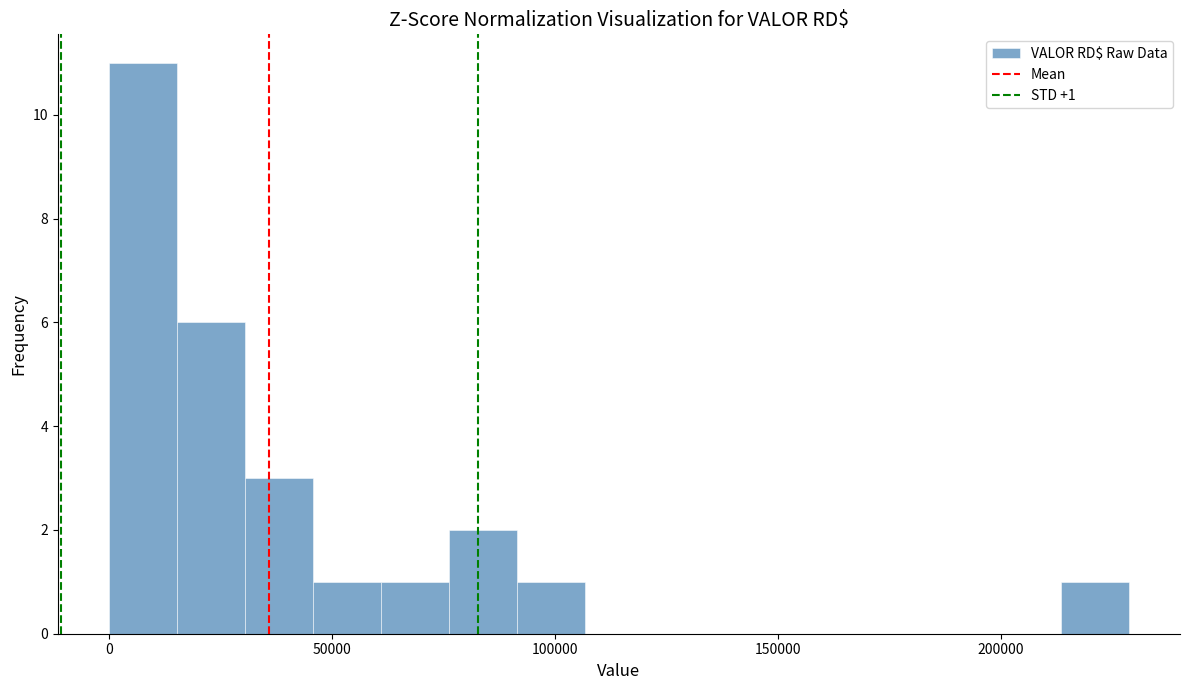

Around what value on the x-axis is the tallest bar? Give the approximate position of its centre, as read against the axis.

10000